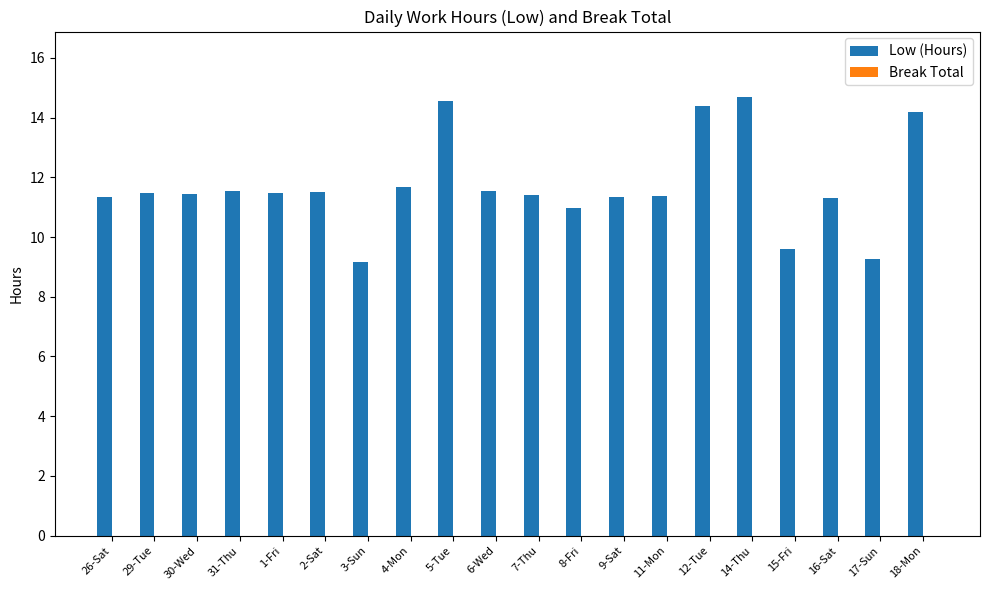

What is the label of the 20th bar from the left?

18-Mon